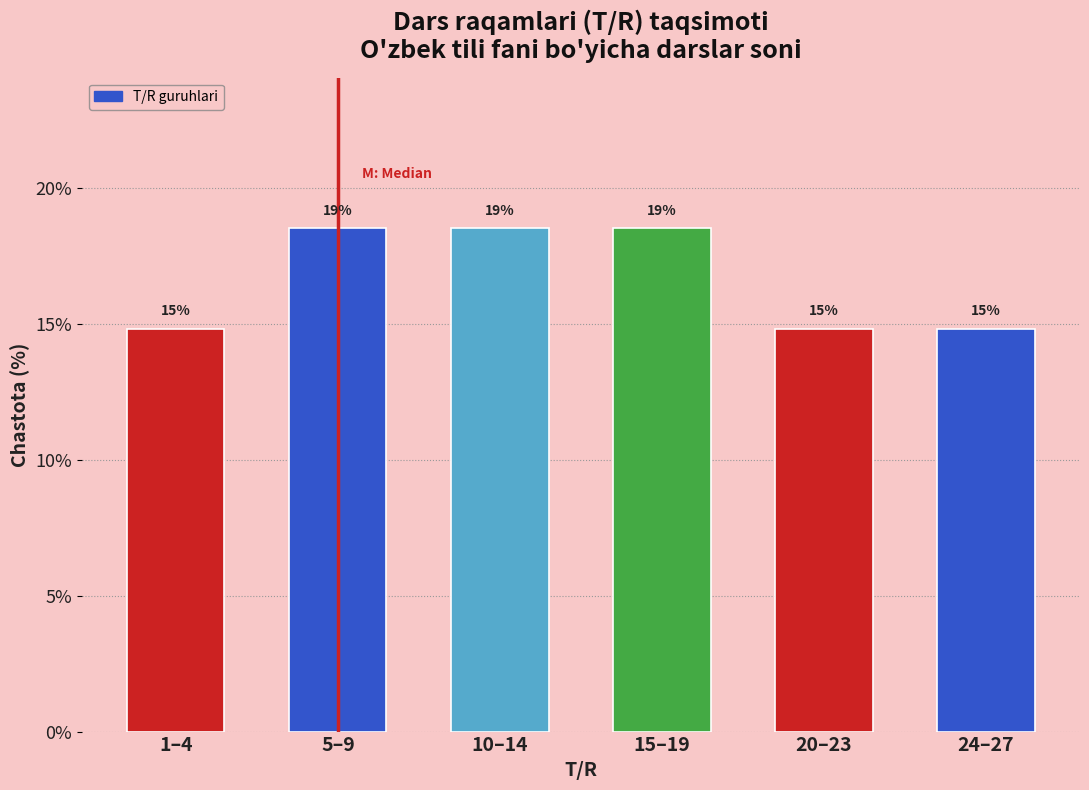

How many bars are there in total?

6